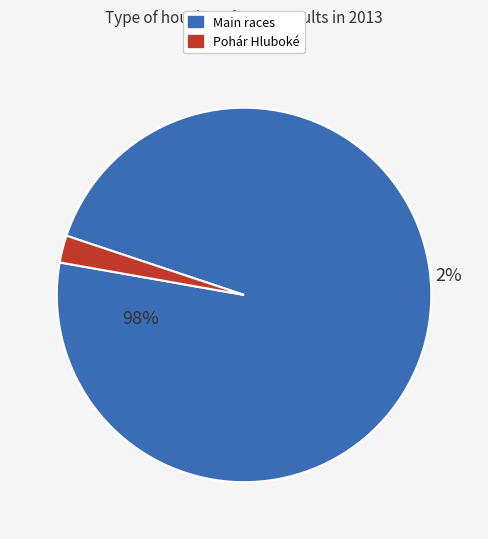

What is the smallest slice in the pie chart?

Pohár Hluboké